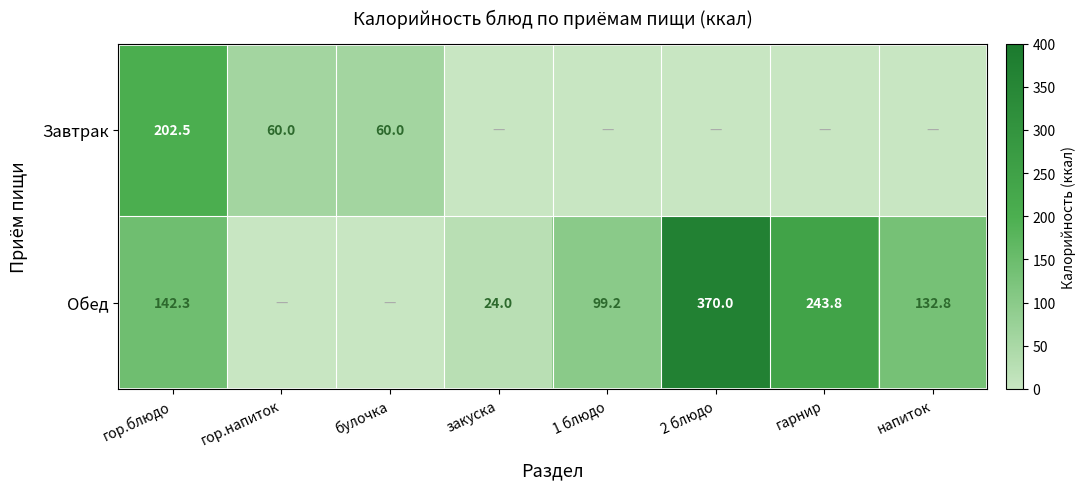

At how many categories does at least one series exceed 234?

2